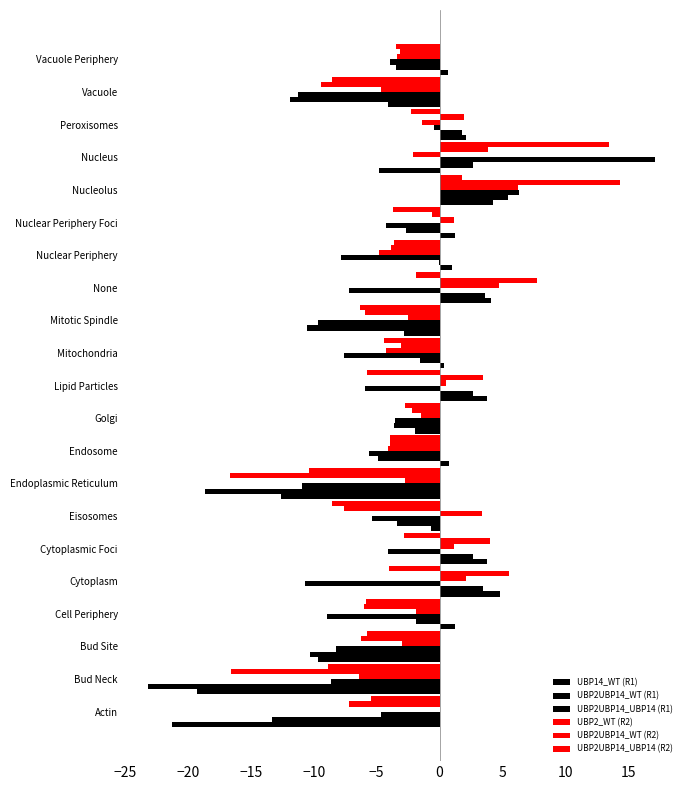

How many values in UBP2UBP14_WT (R2) are above zero?

7